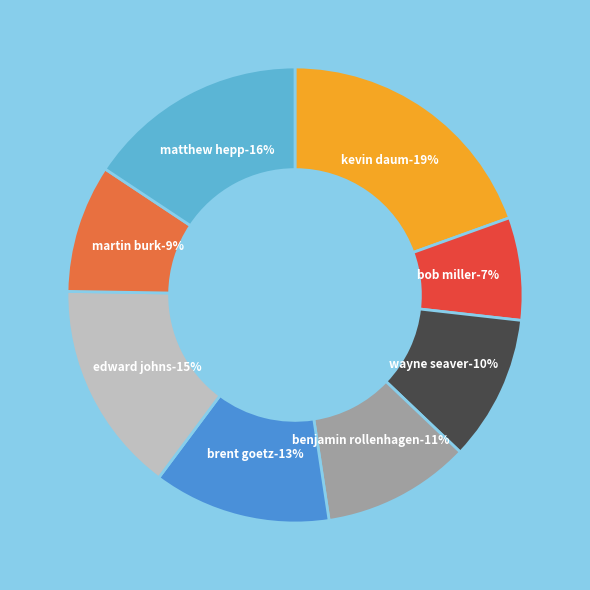

To the nearest percent, what percentage of the pie is Brent Goetz?

13%